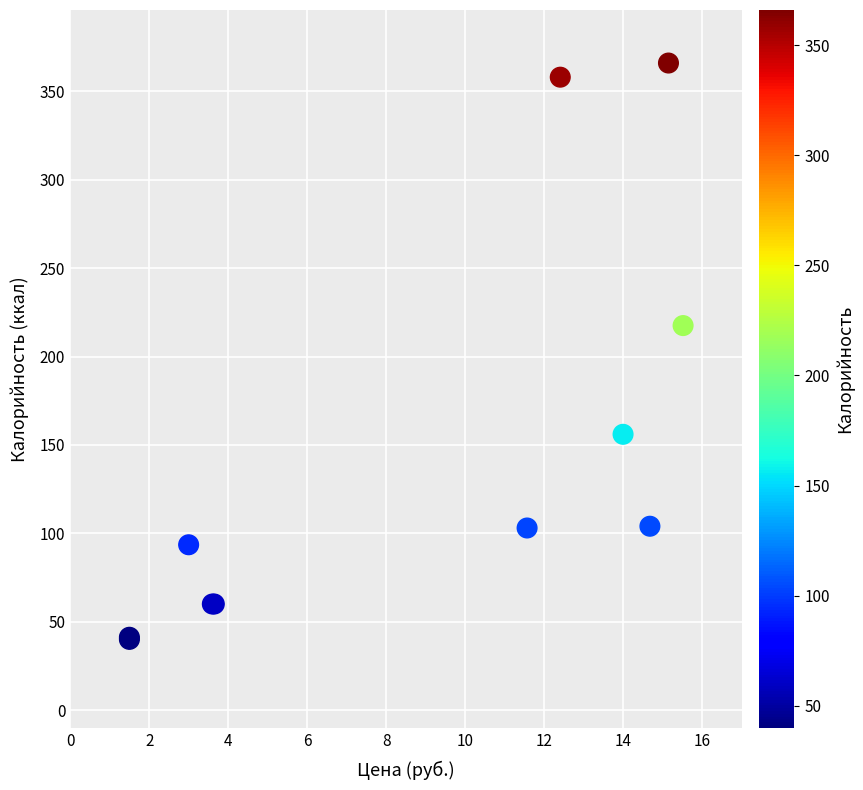

What Y value in the scatter plot is closest to 203?

217.5